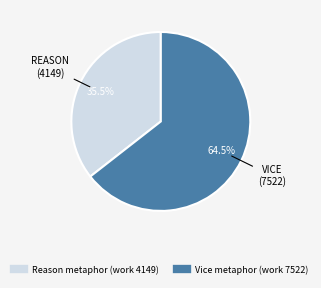

Does Vice metaphor (work 7522) account for over 50% of the chart?

Yes